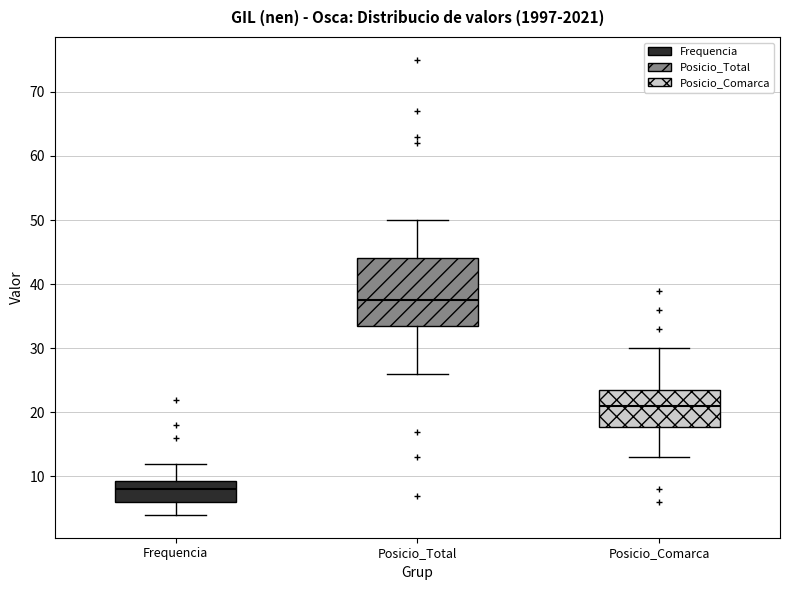

Where does the median line of the box for Posicio_Total sit on the y-axis? The values are not printed on the chart, so give them approximately, as read against the axis.

38